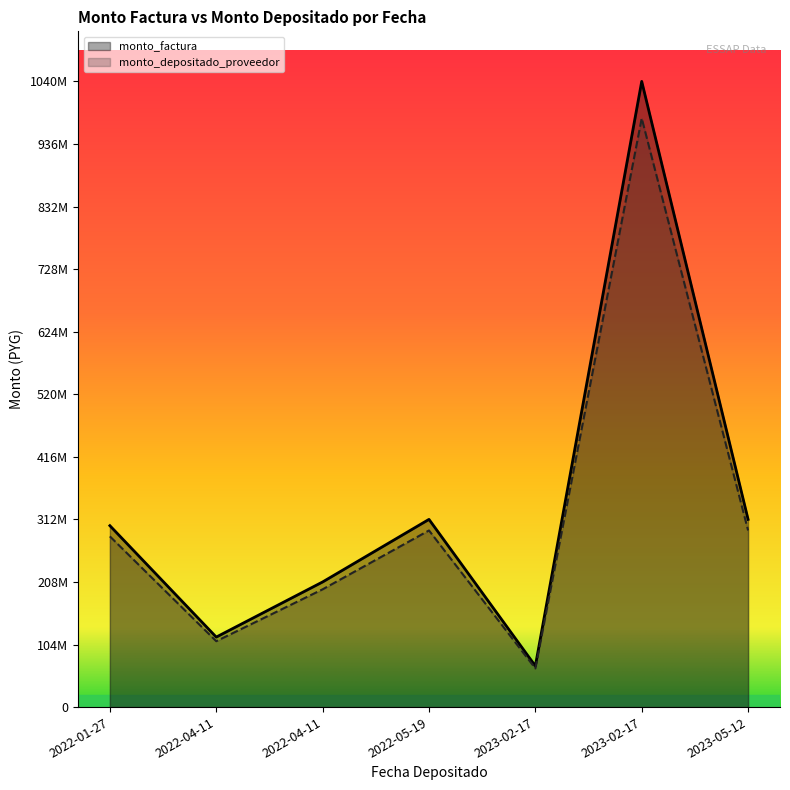

How many distinct data groups are displayed?

2